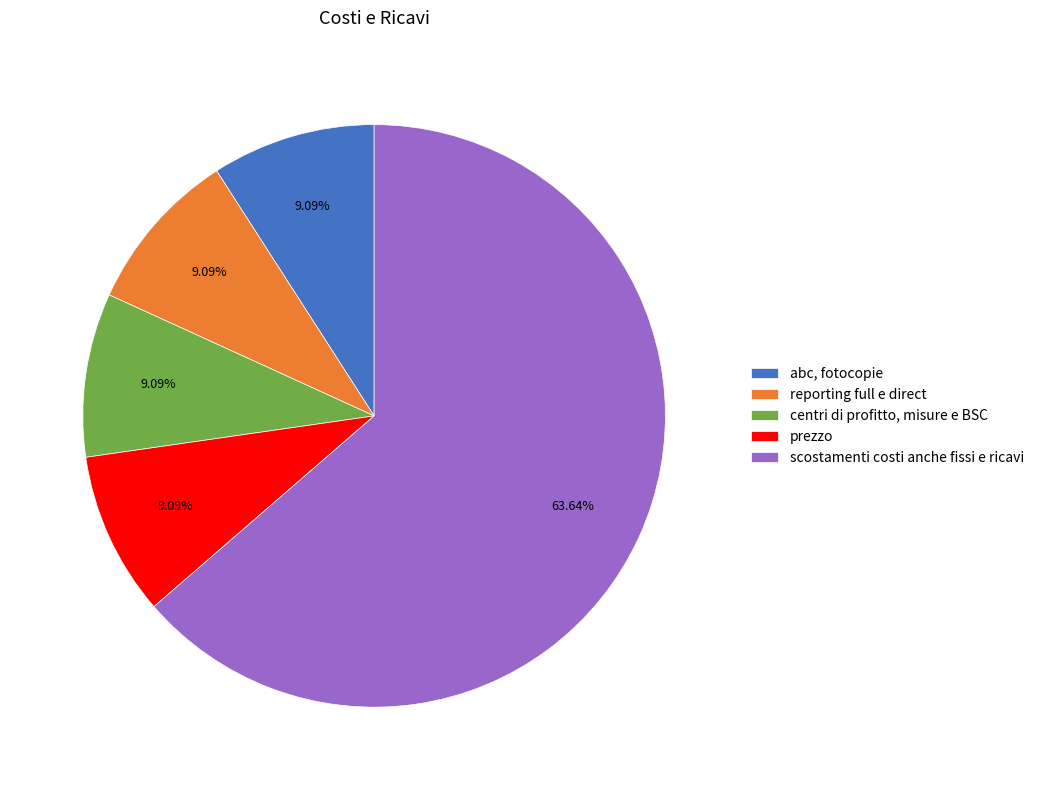

To the nearest percent, what portion does abc, fotocopie represent?

9%